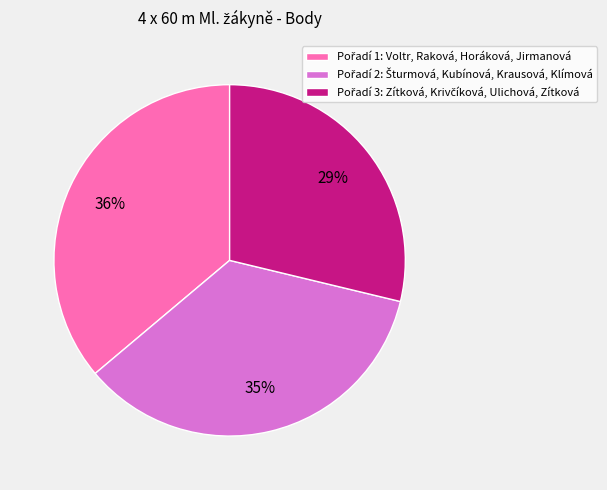

Is there a majority slice in this chart?

No